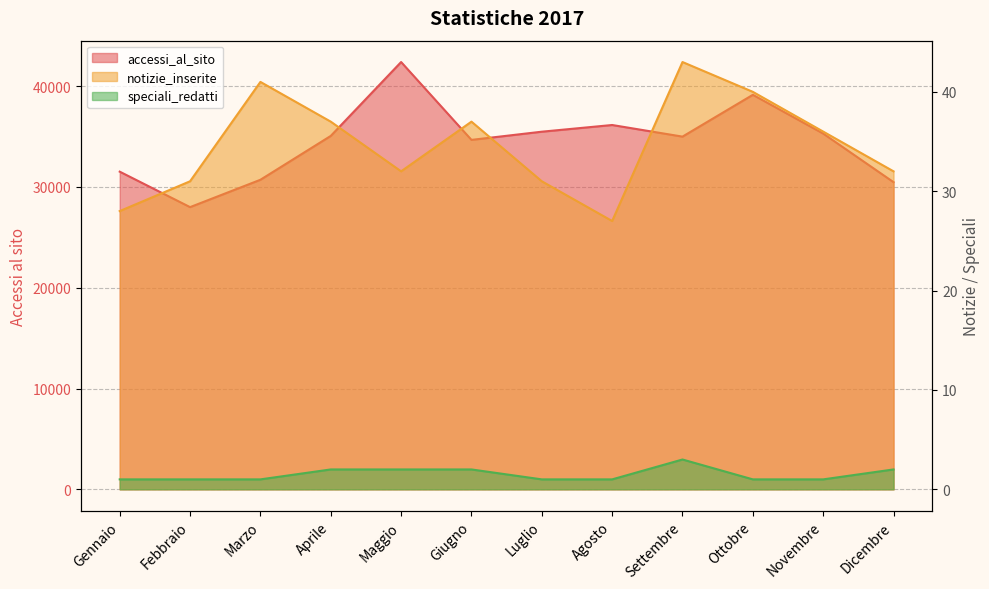

At which label is speciali_redatti closest to 2?

Aprile